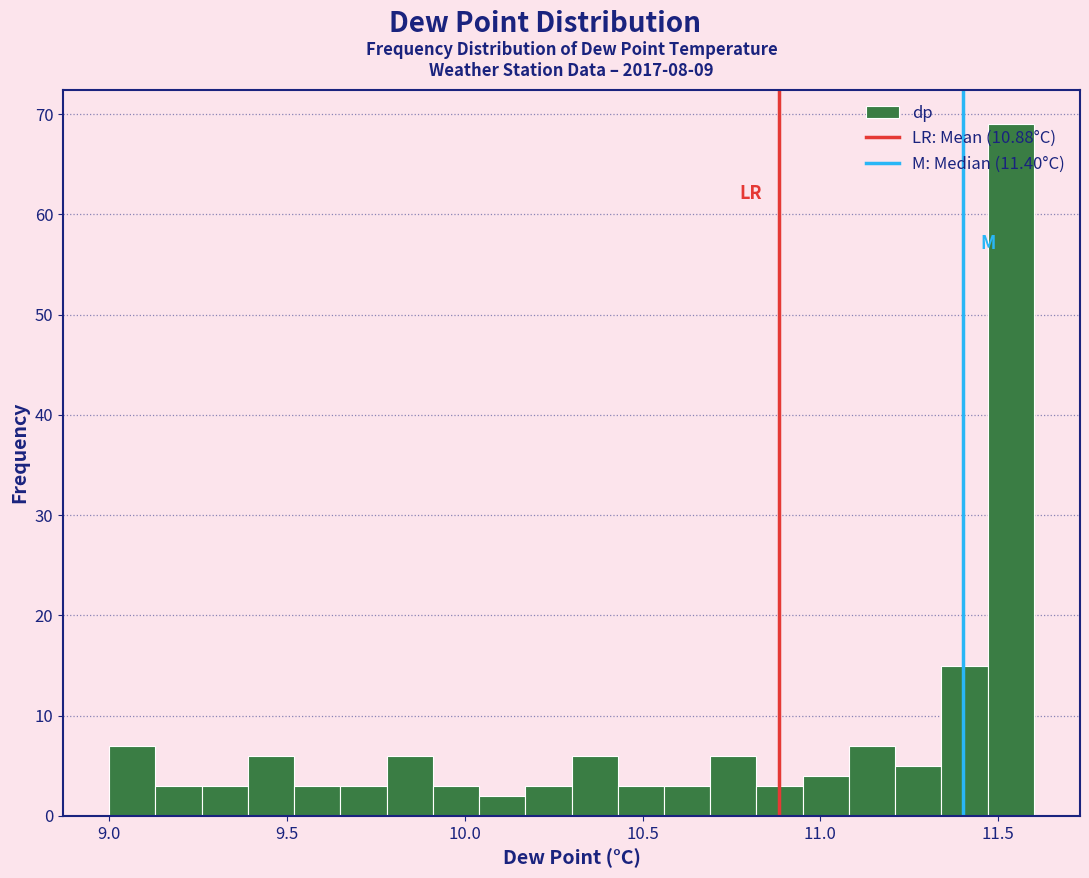

Read against the x-axis, roughly where is the centre of the tallest bar?

11.55